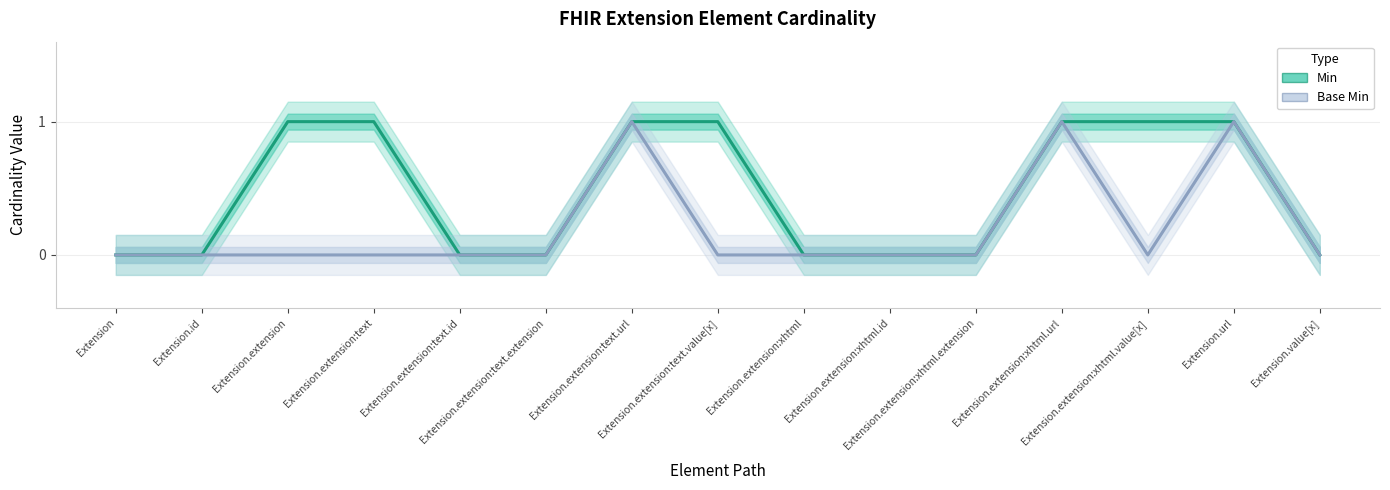

What is the label of the 8th point from the right?

Extension.extension:text.value[x]